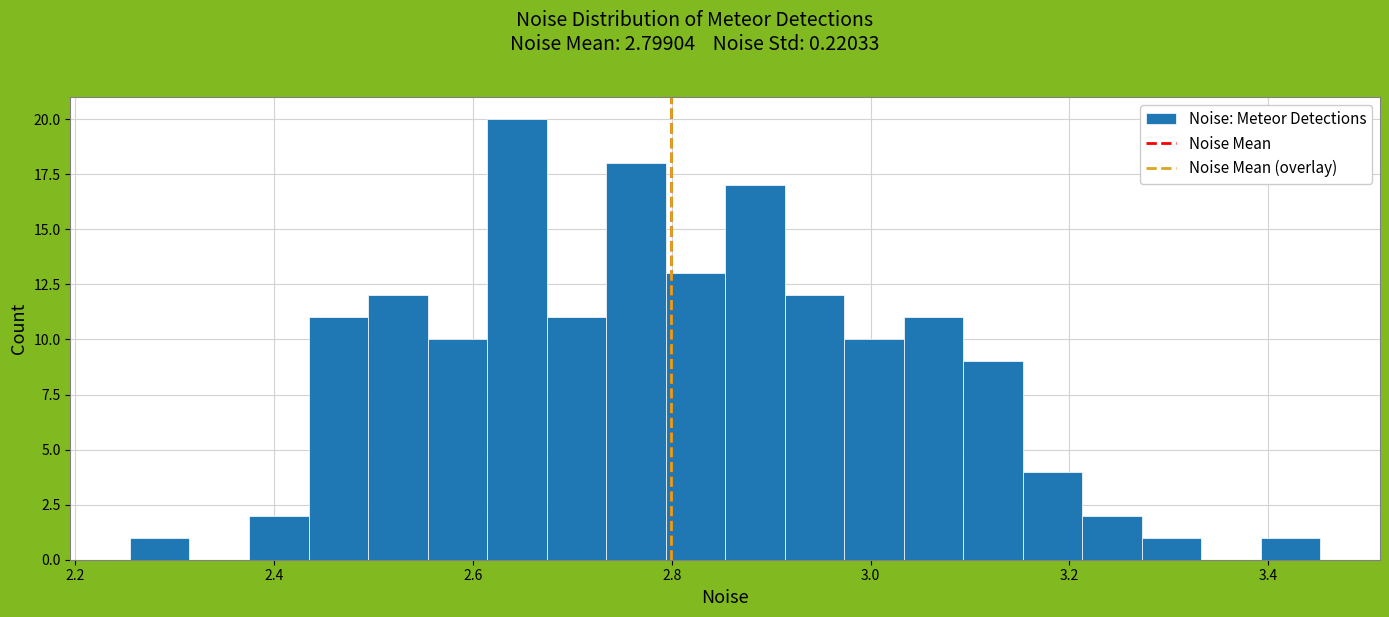

Read against the x-axis, roughly where is the centre of the tallest bar?

2.64